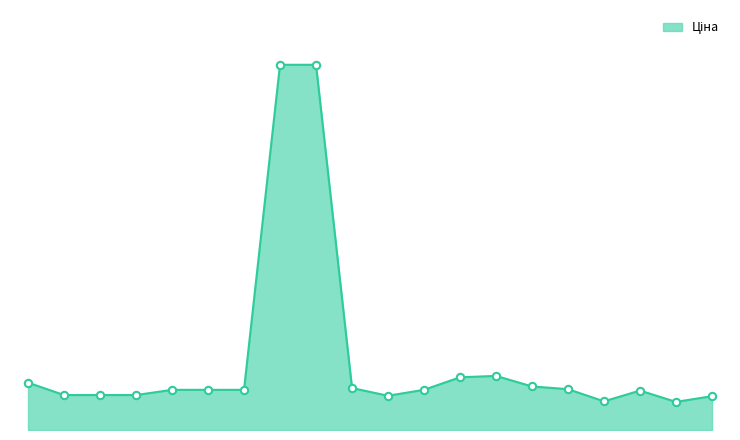

Does the chart have visible grid lines?

No